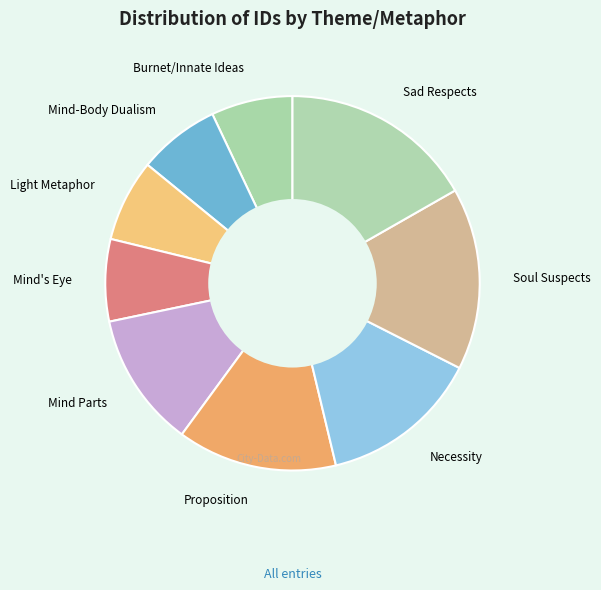

Does Mind-Body Dualism account for over 50% of the chart?

No